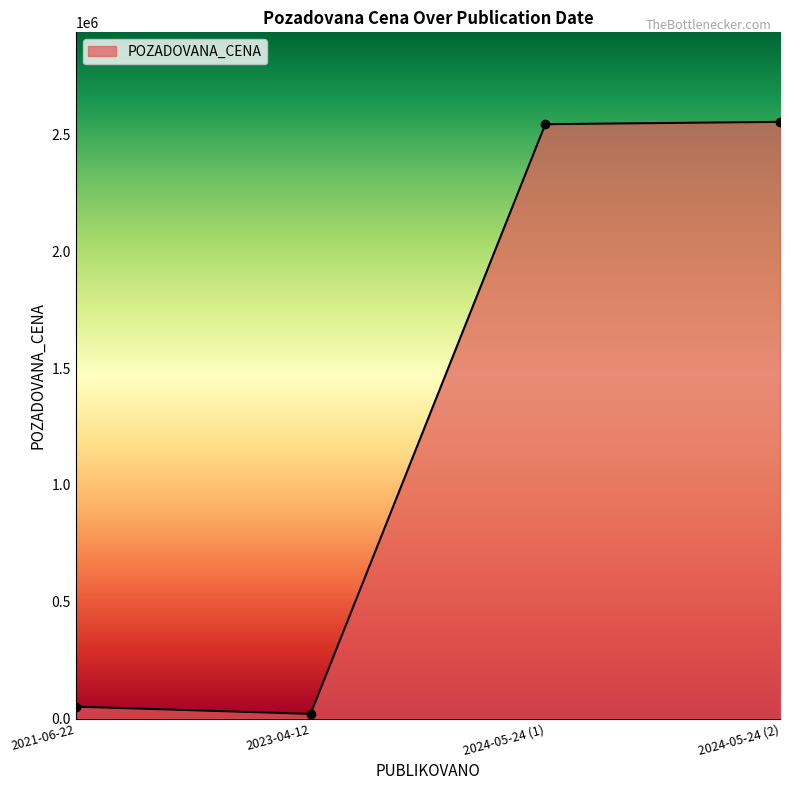

What is the maximum value shown in the chart?

2554000